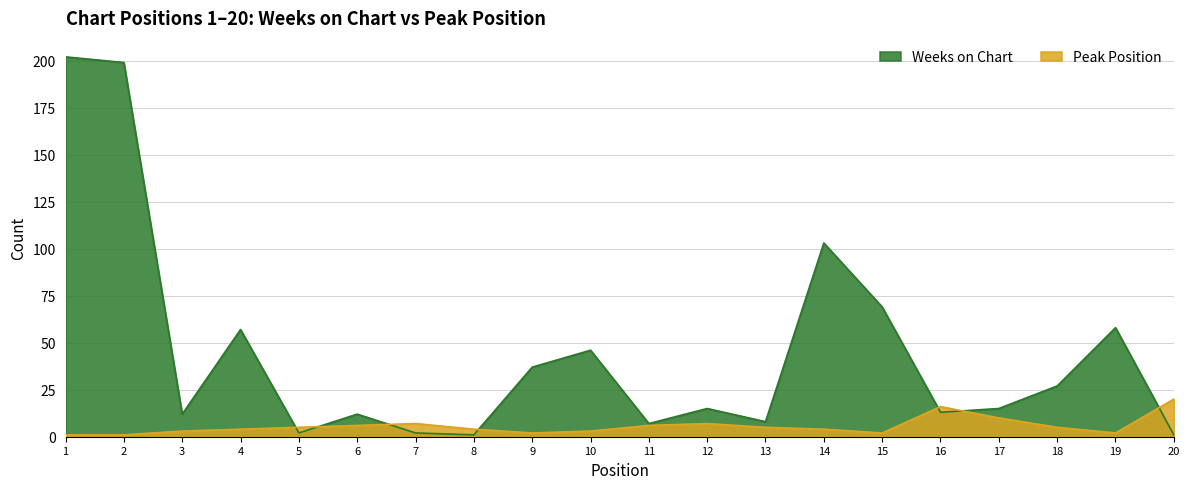

What is the difference between the maximum and minimum values in the Weeks on Chart series?

201